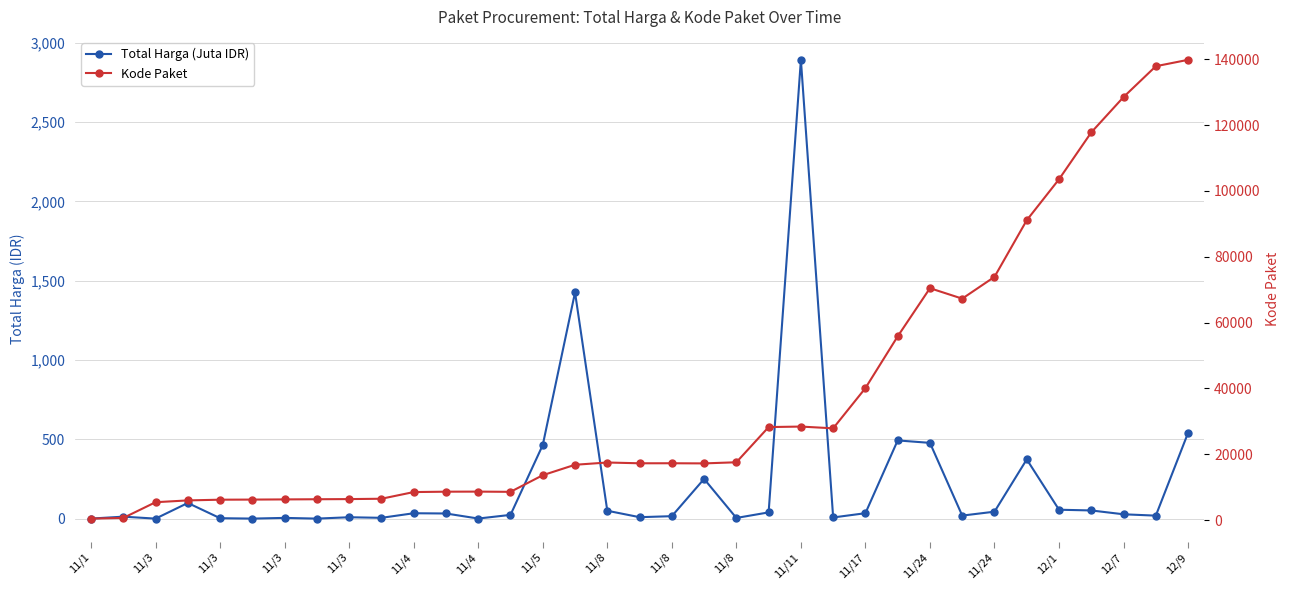

Rank the series by their maximum value, from highest to lowest.

Kode Paket, Total Harga (Juta IDR)